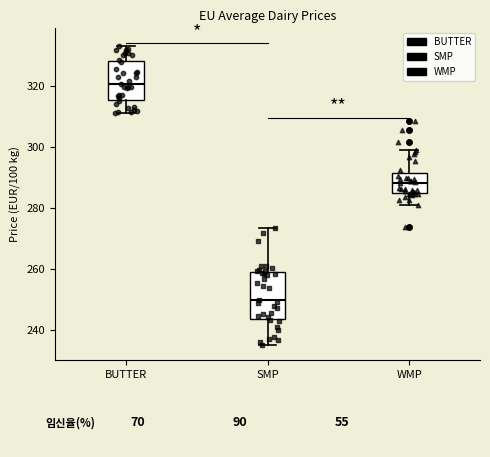

Which box has the lowest median line?

SMP